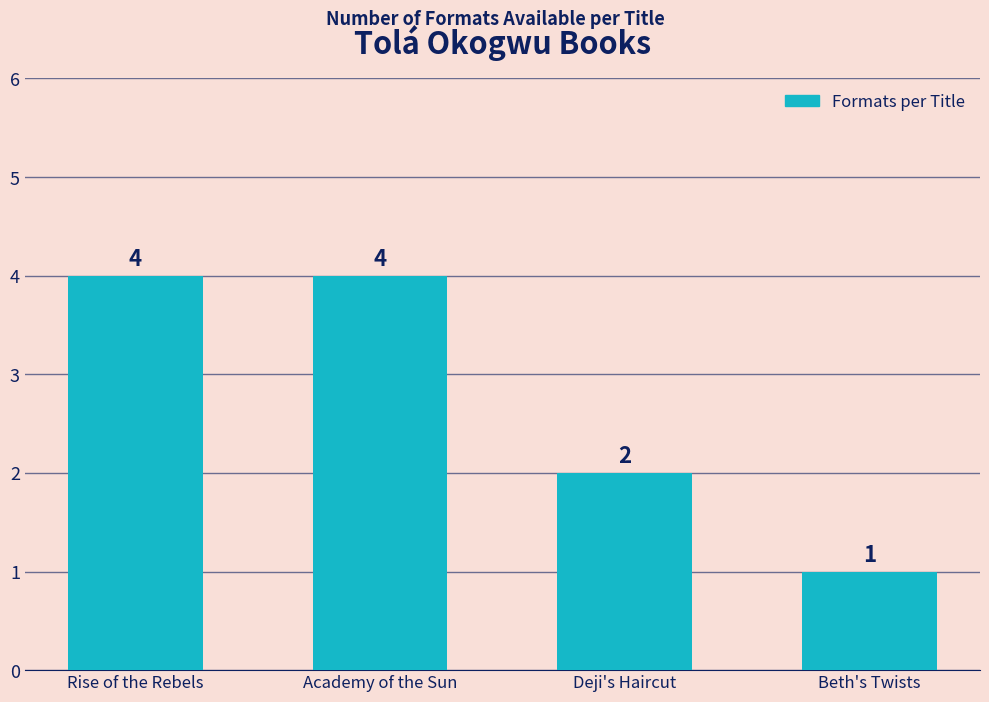

What is the sum of the values at Rise of the Rebels and Beth's Twists?

5